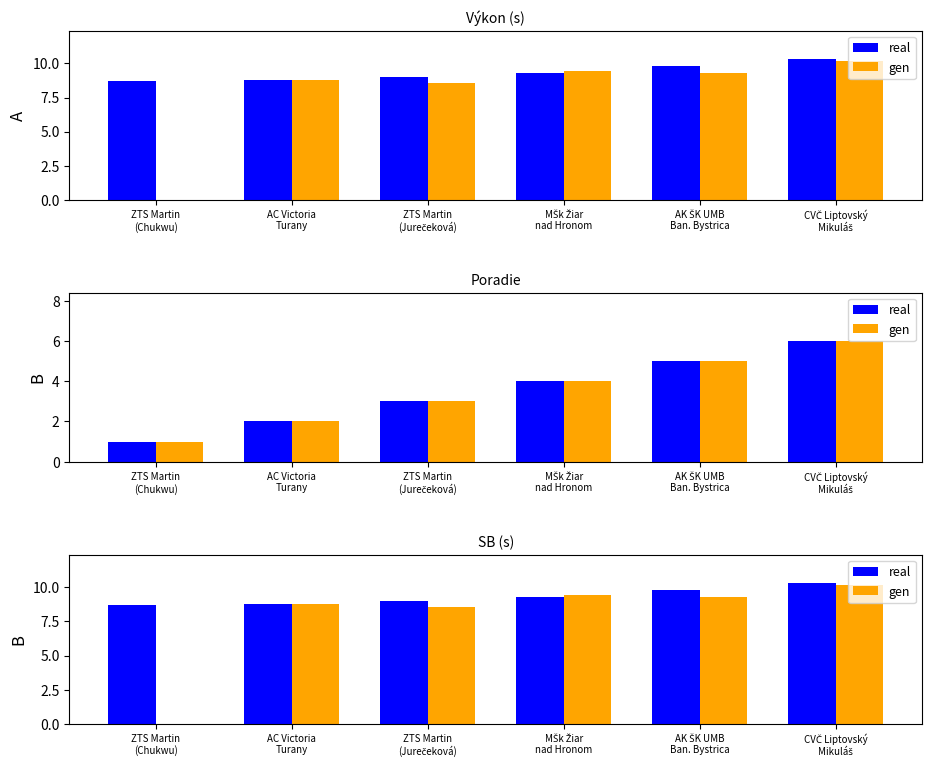

How many bars are there in each group?

2